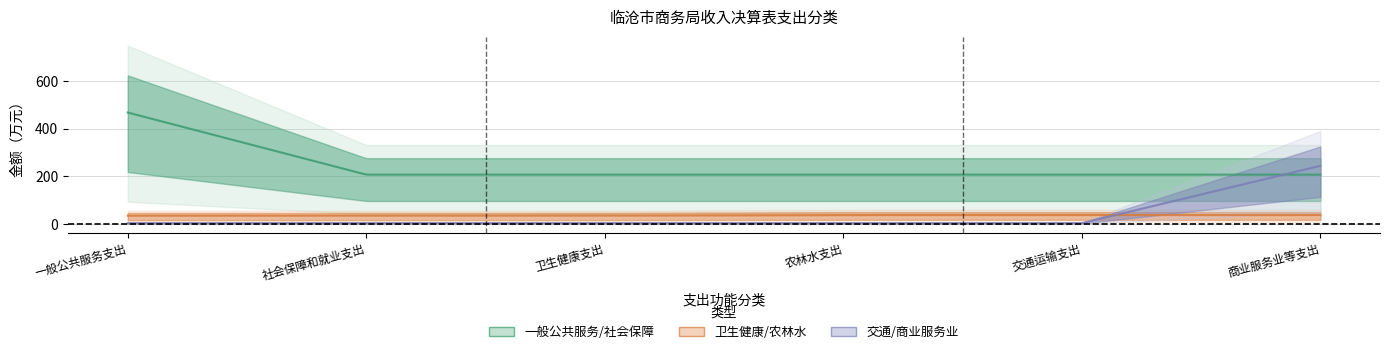

At which label does the data first exceed 276?

一般公共服务支出